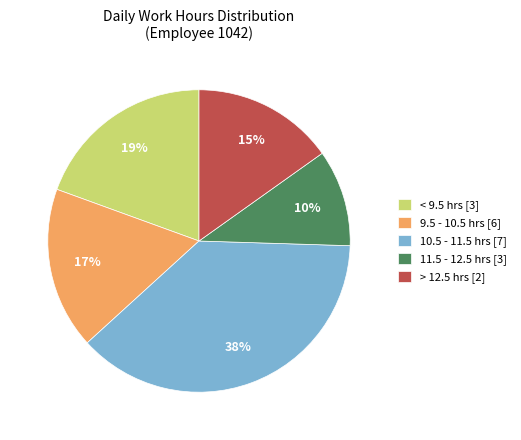

Which has a higher value, 9.5 - 10.5 hrs [6] or > 12.5 hrs [2]?

9.5 - 10.5 hrs [6]